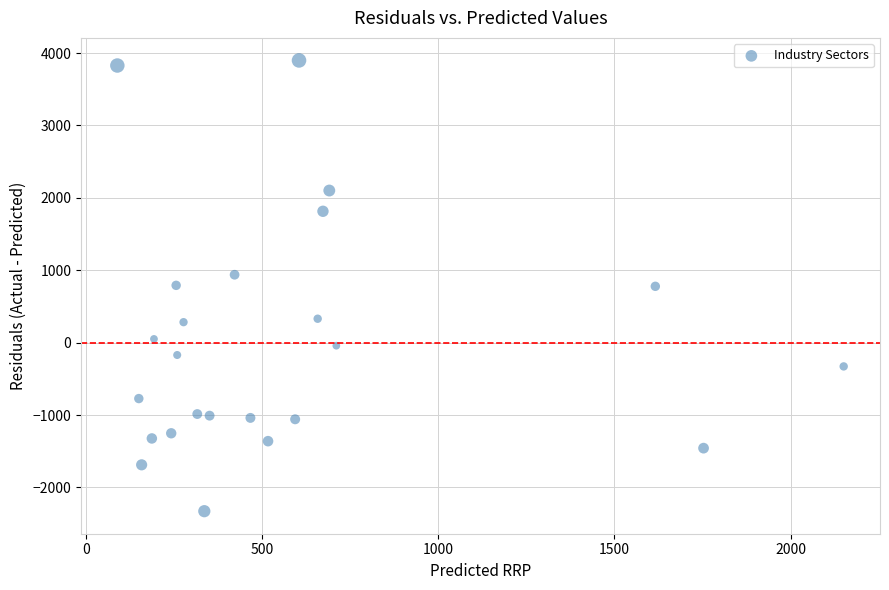

What is the range of X values (max minus min)?

2063.0